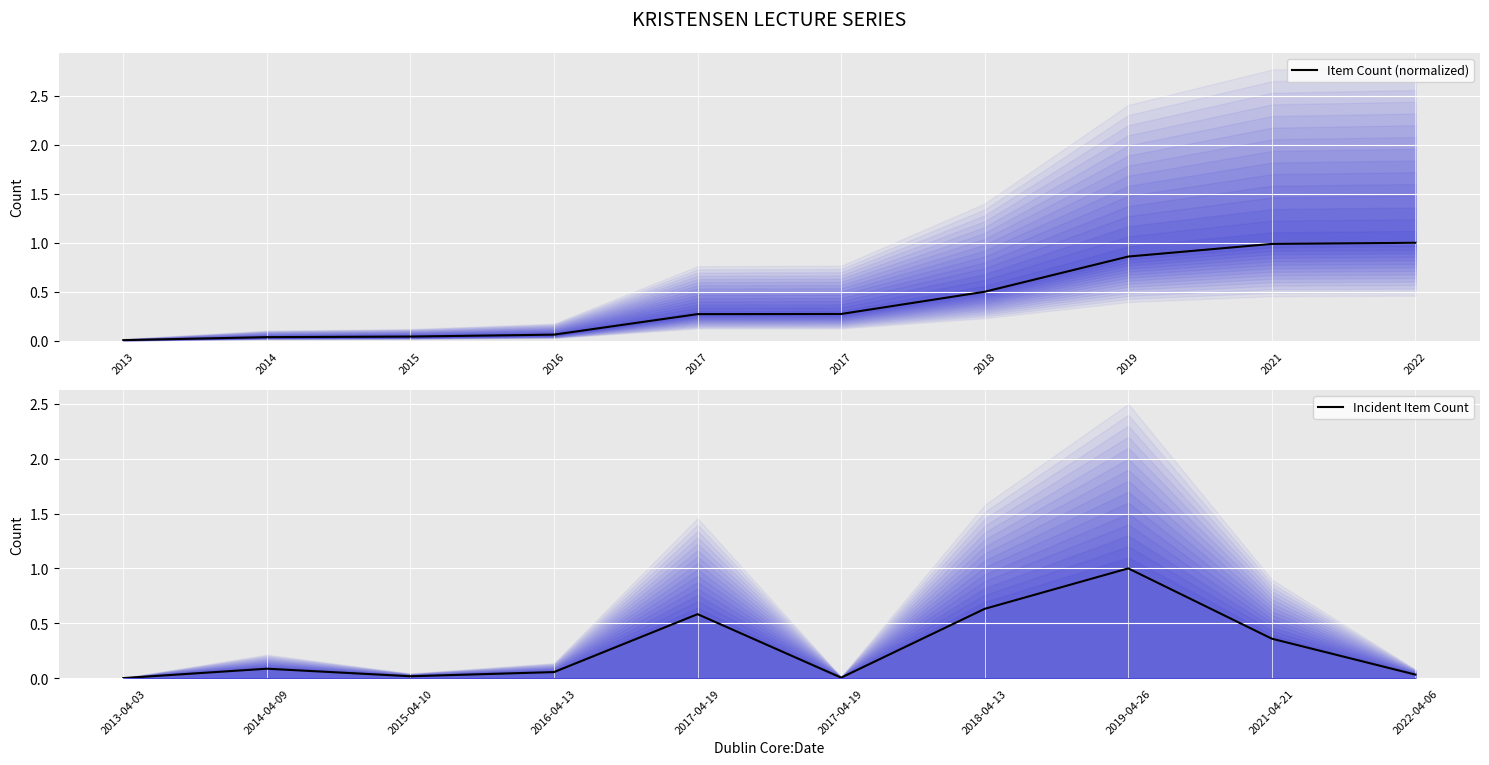

What is the difference between the second highest and second lowest values in the Item Count (normalized) series?

1.0